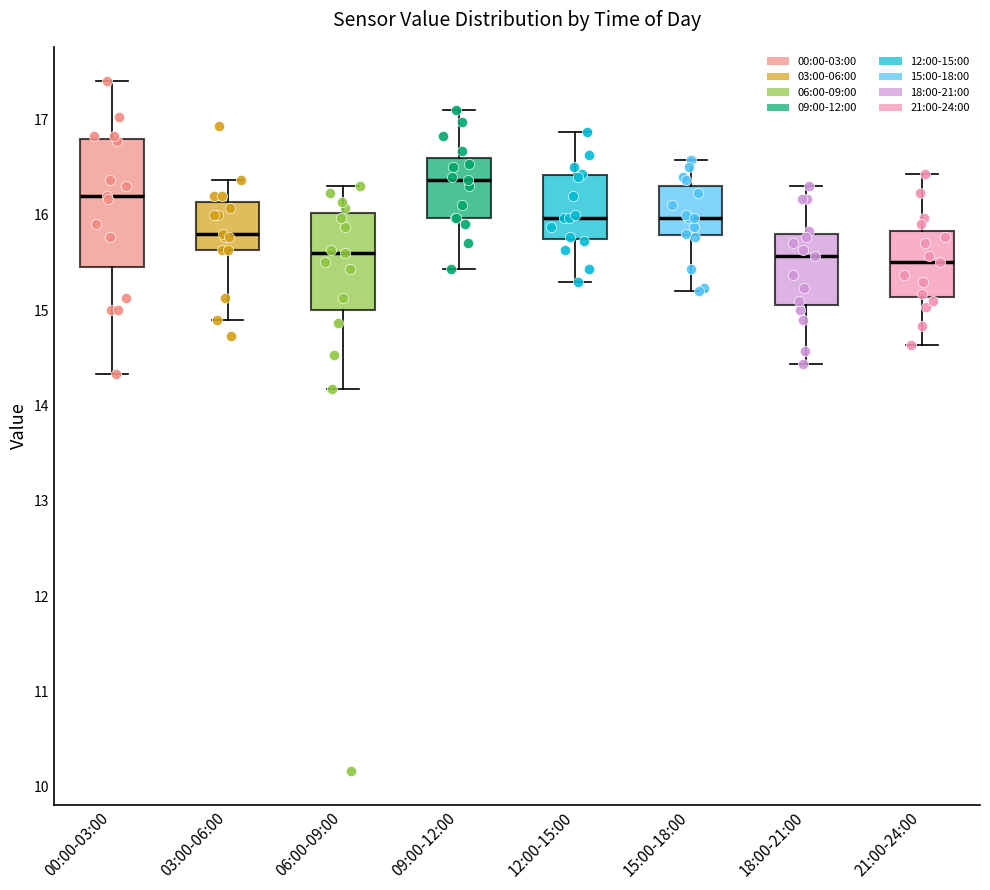

Where is the upper edge of the box for 18:00-21:00 on the y-axis? The values are not printed on the chart, so give them approximately, as read against the axis.

15.8